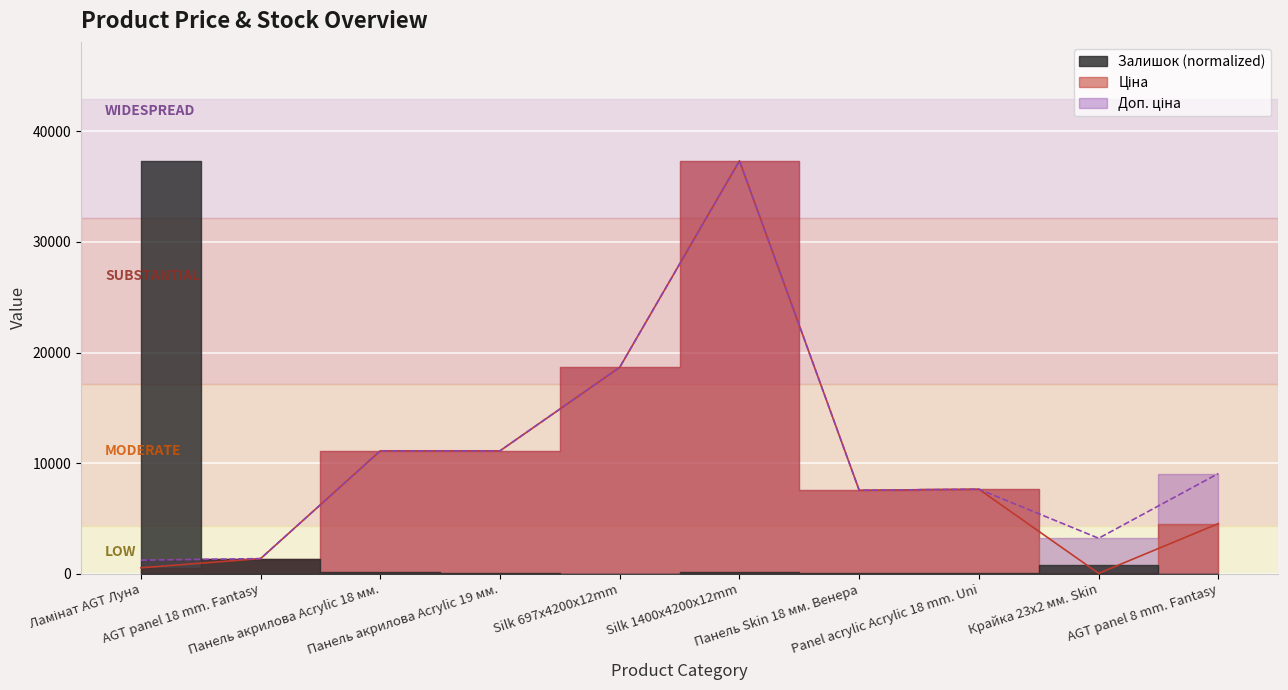

What is the label of the 3rd point from the right?

Panel acrylic Acrylic 18 mm. Uni